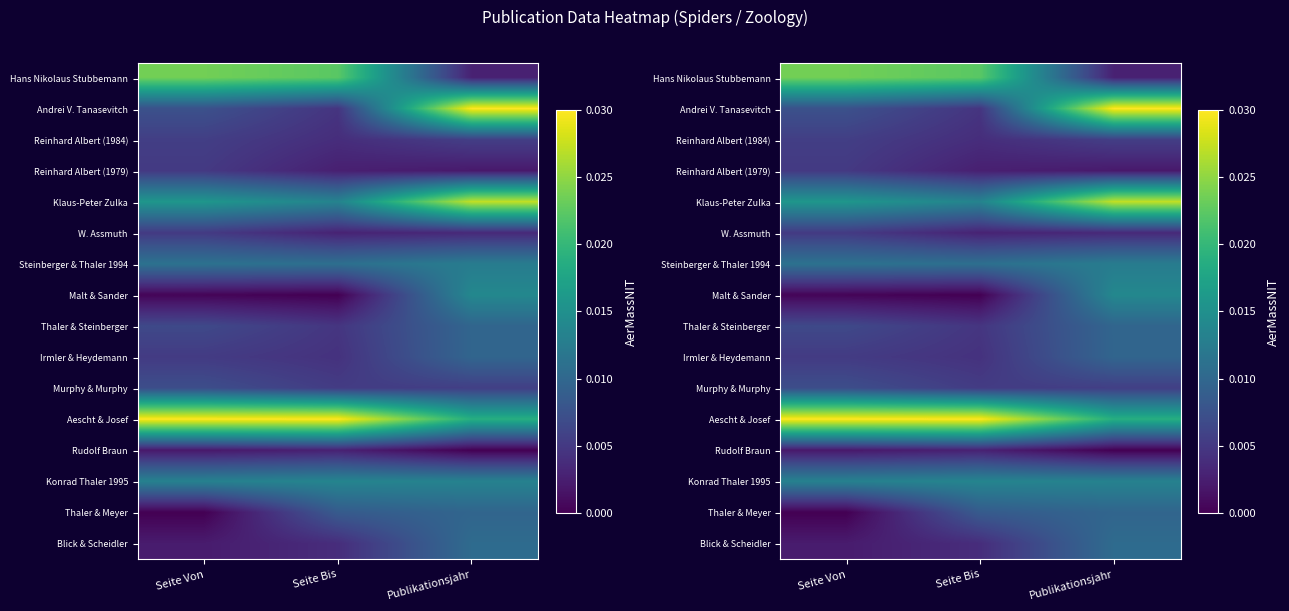

Rank the series by their maximum value, from lowest to highest.

Rudolf Braun, Reinhard Albert (1979), W. Assmuth, Reinhard Albert (1984), Murphy & Murphy, Thaler & Steinberger, Irmler & Heydemann, Thaler & Meyer, Blick & Scheidler, Steinberger & Thaler 1994, Konrad Thaler 1995, Malt & Sander, Hans Nikolaus Stubbemann, Klaus-Peter Zulka, Andrei V. Tanasevitch, Aescht & Josef